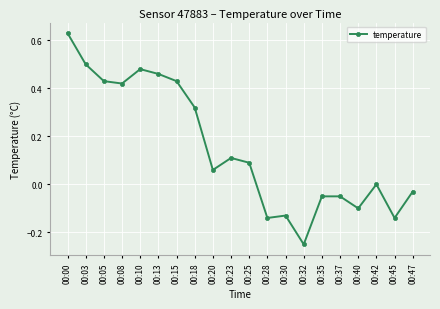

The chart shows a value of -0.0 at 00:37. True or false?

False